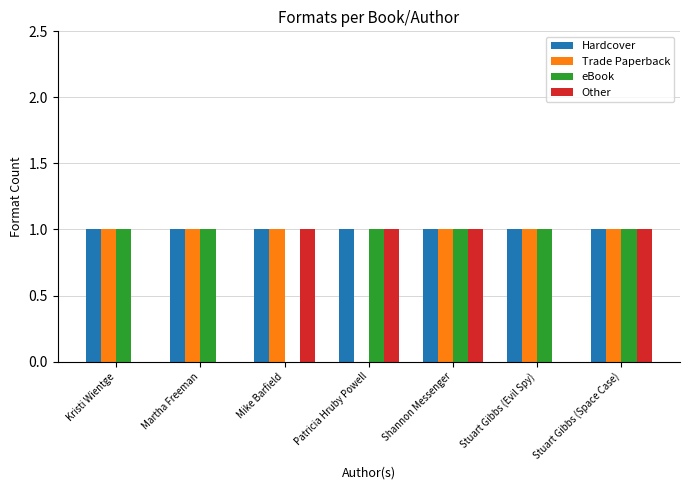

What is the sum of all eBook values?

6